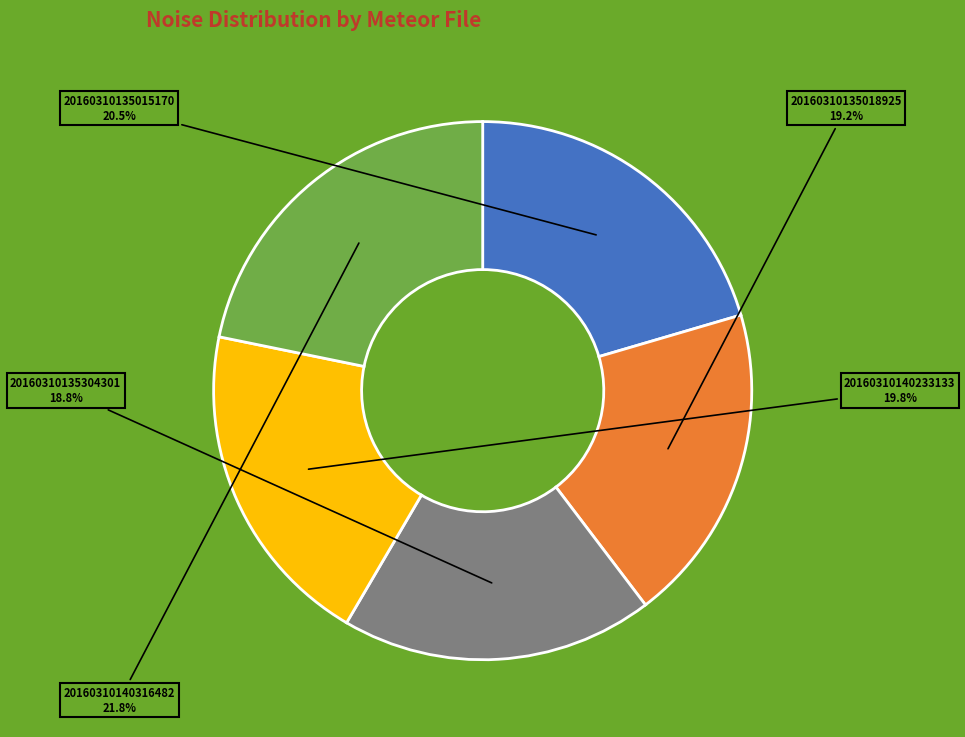

Is there any slice that represents more than half of the pie?

No